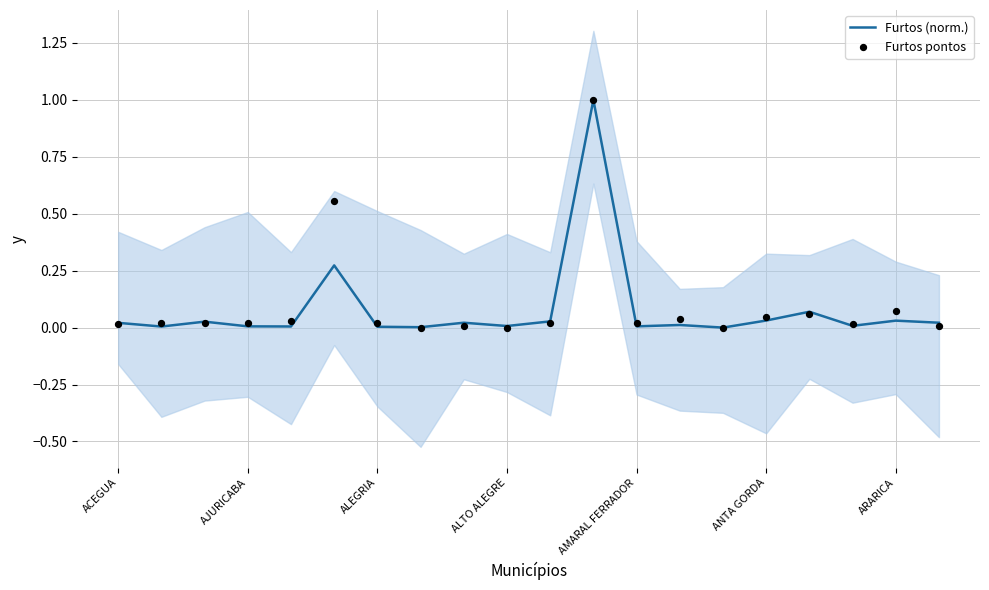

Which series has the largest total across all categories?

Furtos pontos